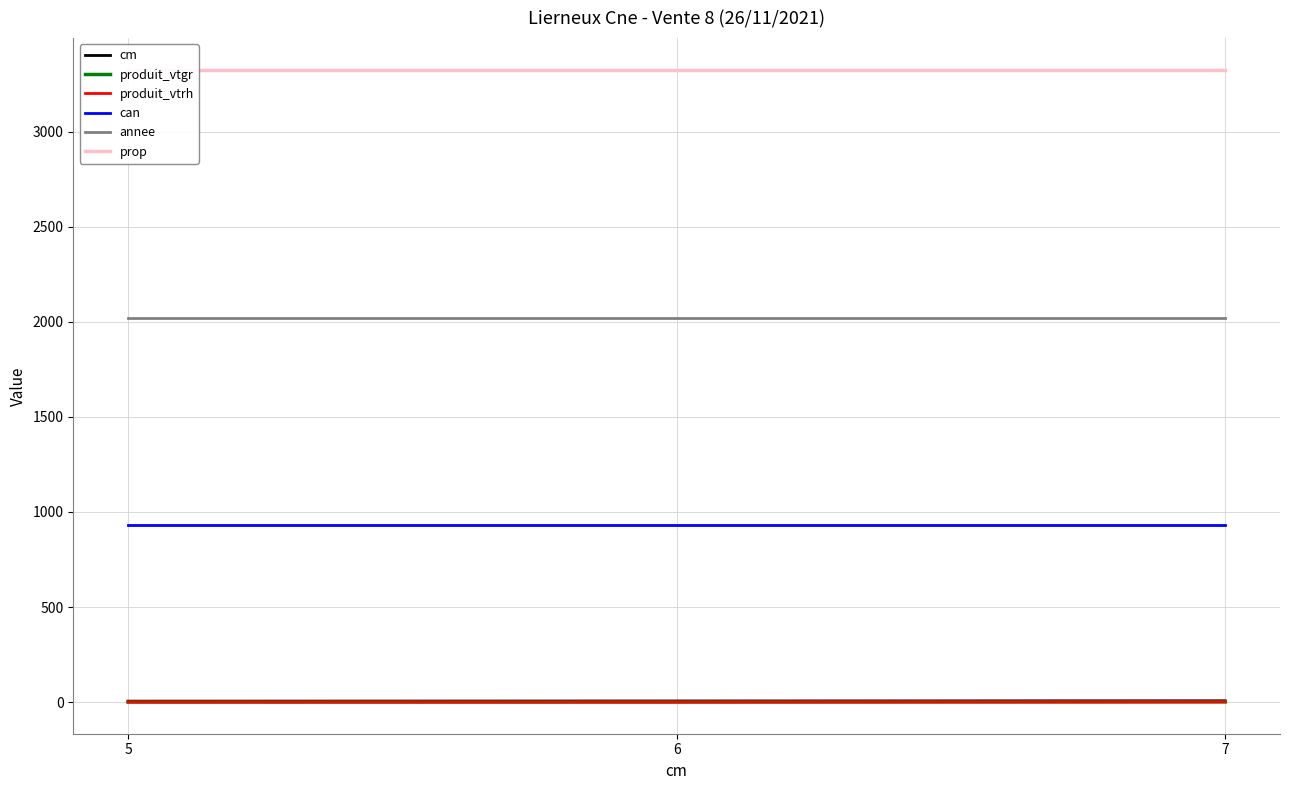

What is the highest value of the cm series?

7.0